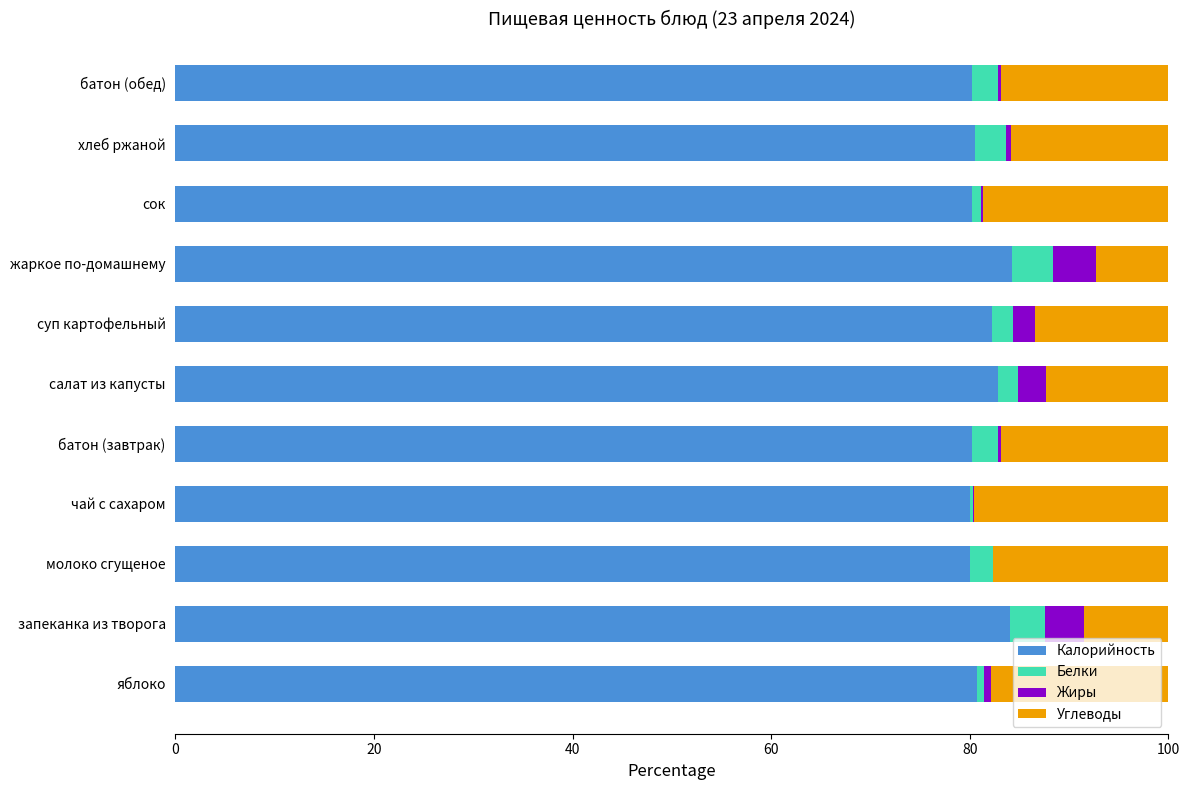

What is the maximum value for Калорийность?

84.3